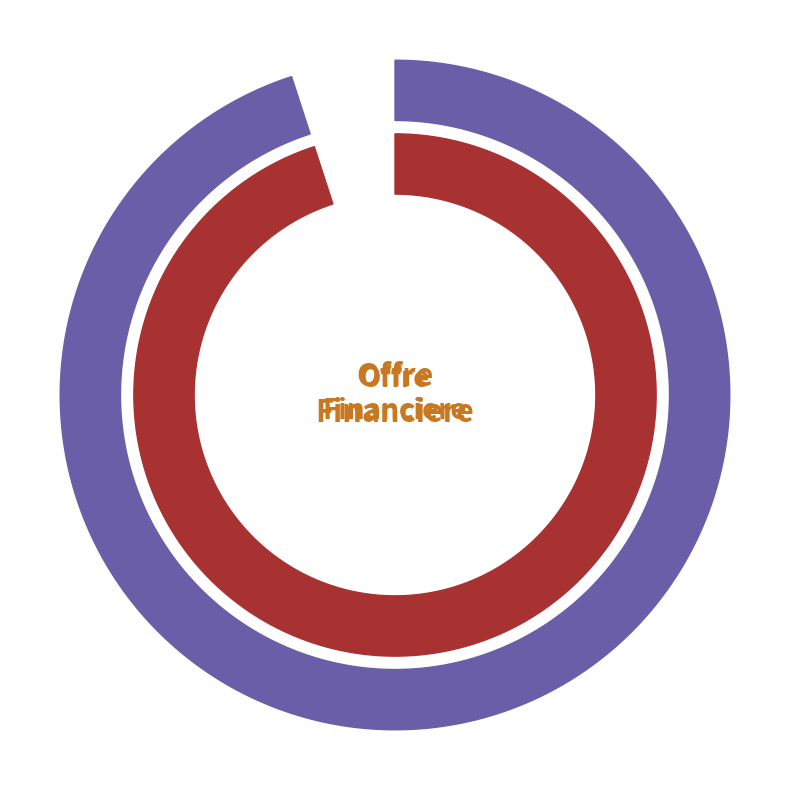

True or false: Conduits electriques accounts for 1% of the total.

False